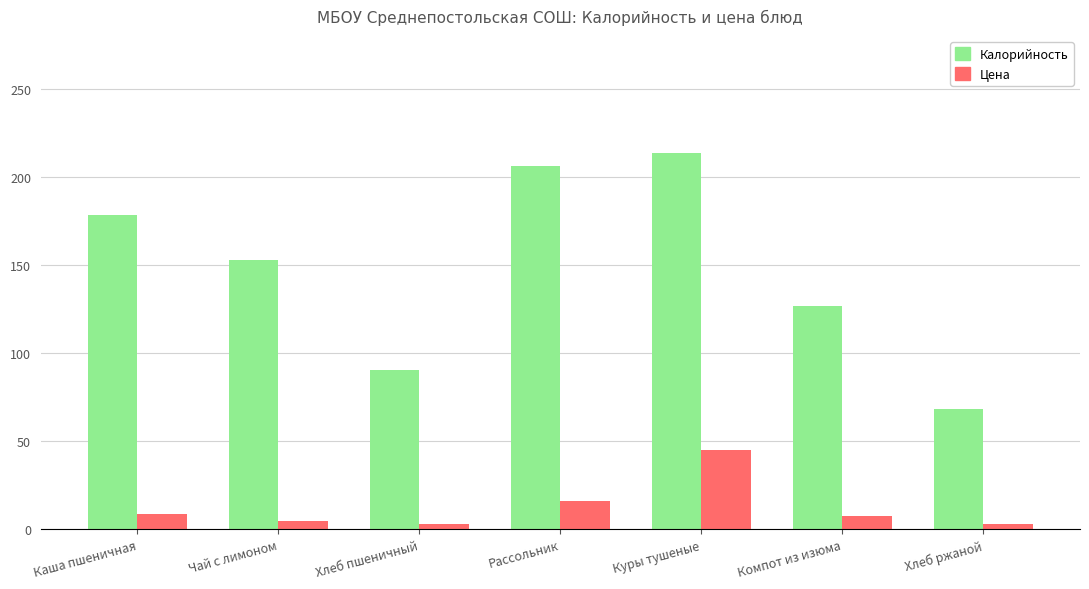

Are the bars grouped side by side (vs. stacked)?

Yes